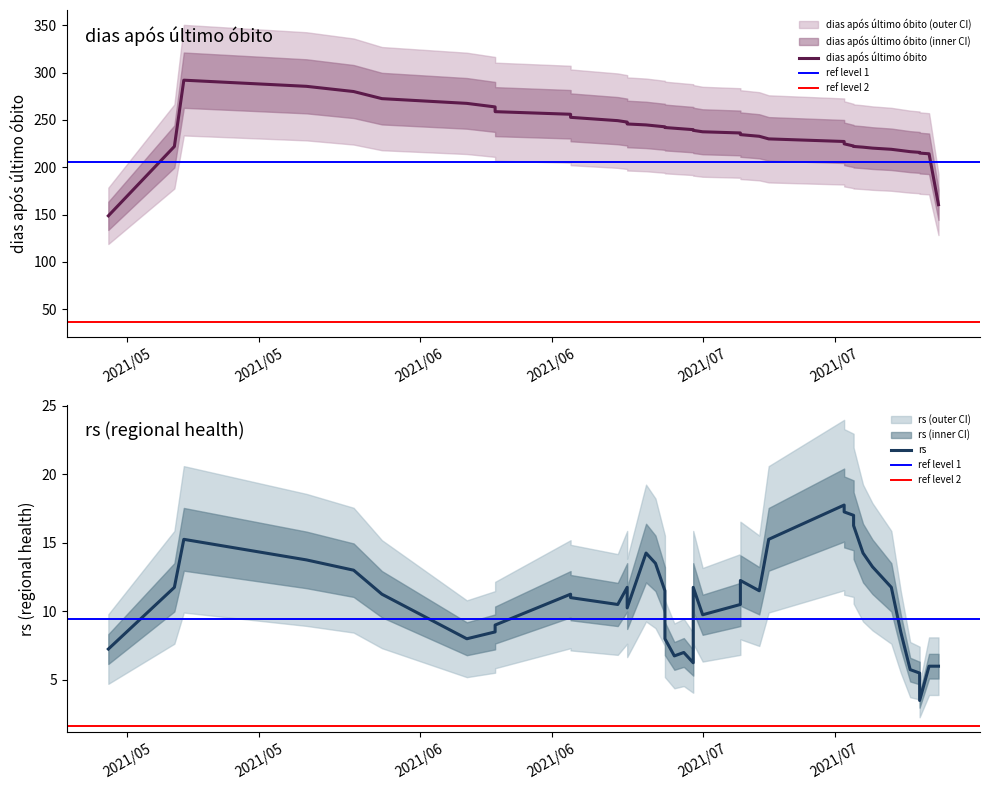

What are all the series names shown in the legend?

dias após último óbito, rs